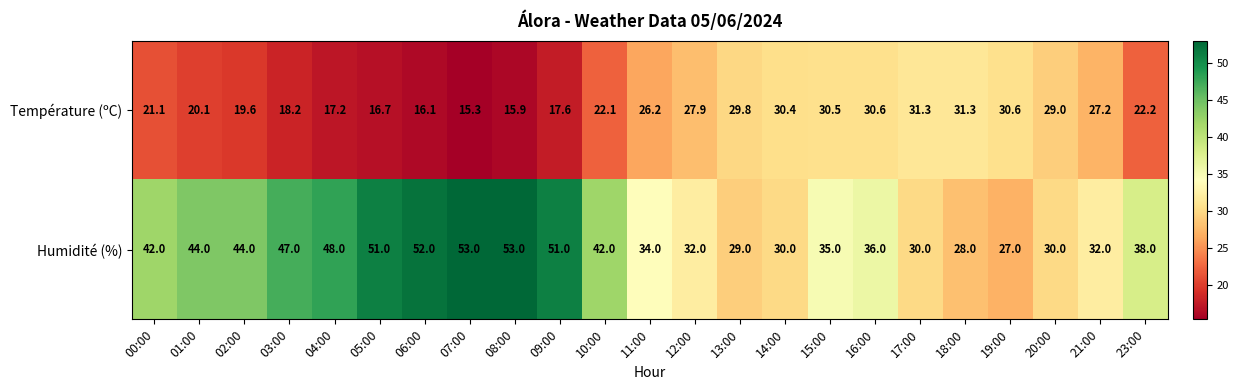

The Humidité (%) series shows 55.8 at 15:00. True or false?

False